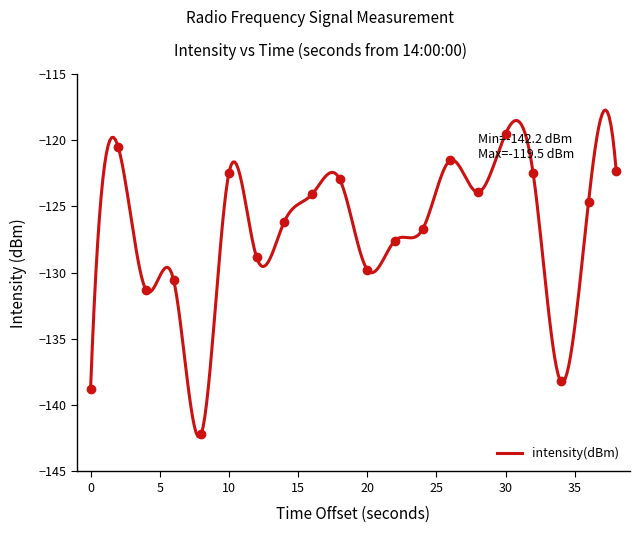

Is it true that the value at 34 is -138.2?

True